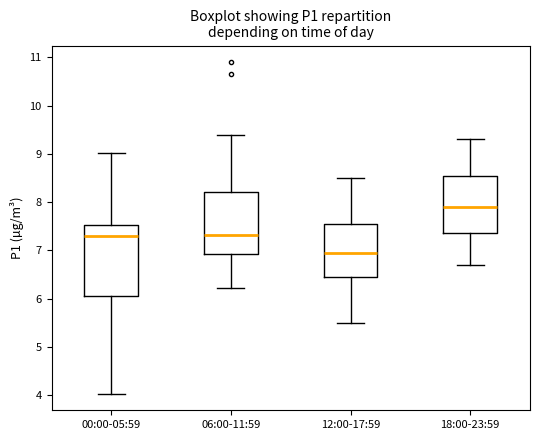

Comparing the boxes themselves (not the whiskers), which one is the tallest?

00:00-05:59